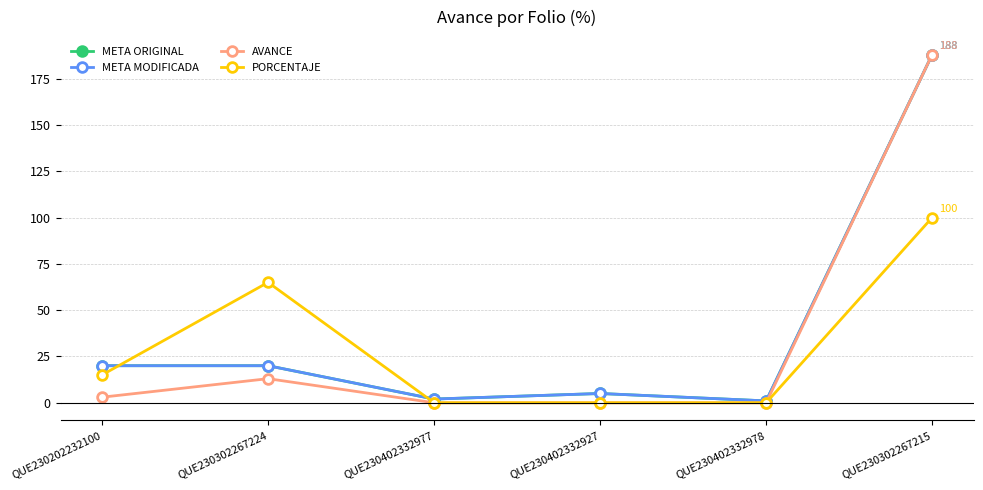

Does the chart have visible grid lines?

Yes